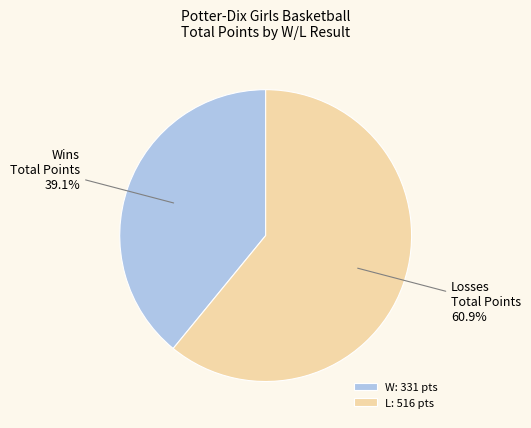

Rank the categories by value from highest to lowest.

L: 516 pts, W: 331 pts